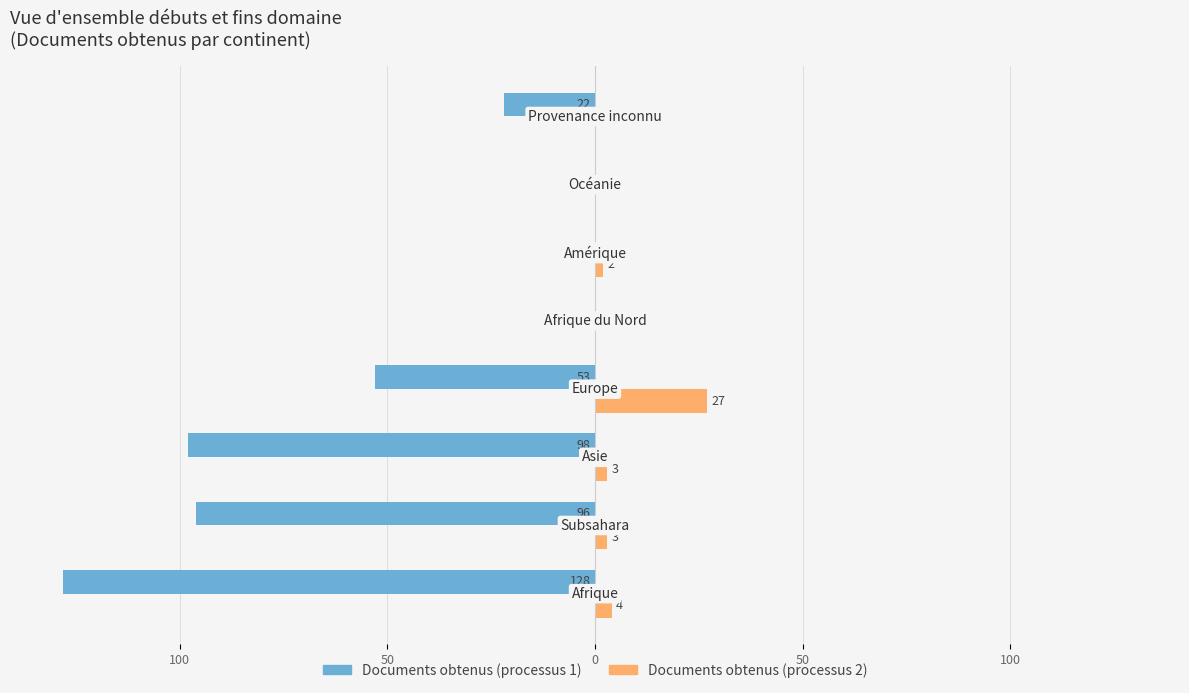

What are all the series names shown in the legend?

Documents obtenus (processus 1), Documents obtenus (processus 2)